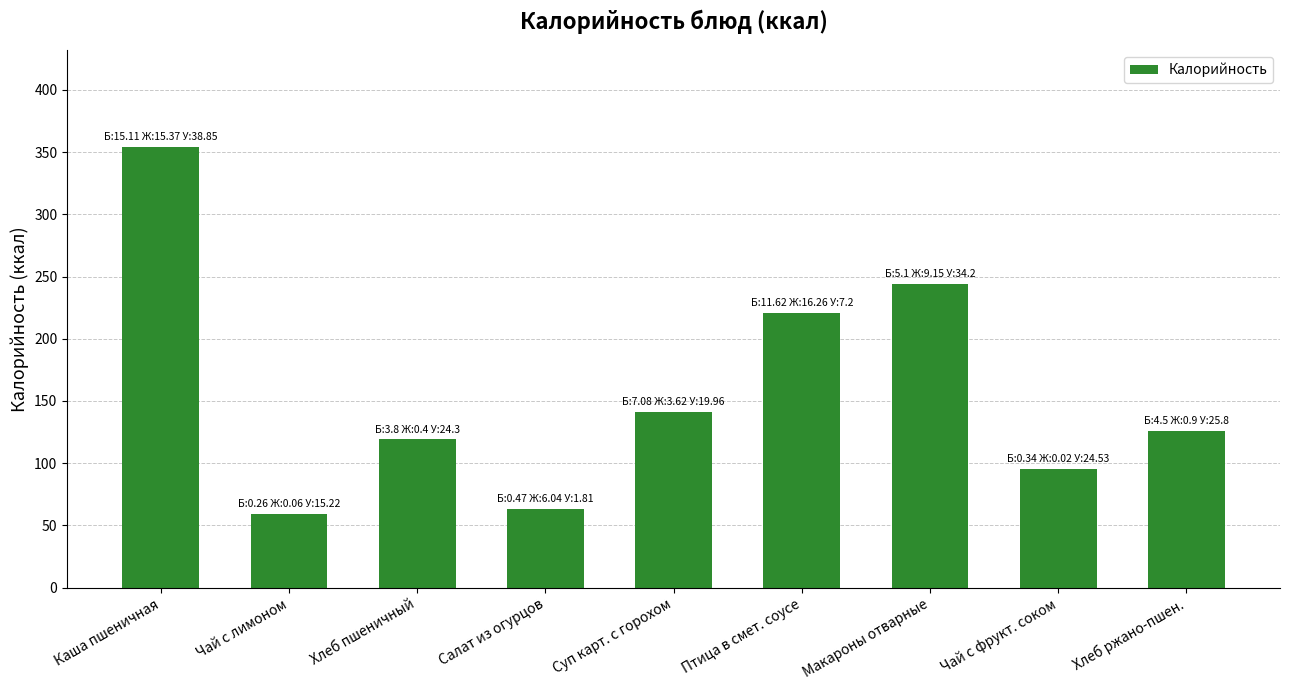

What is the difference between the maximum and minimum values?

295